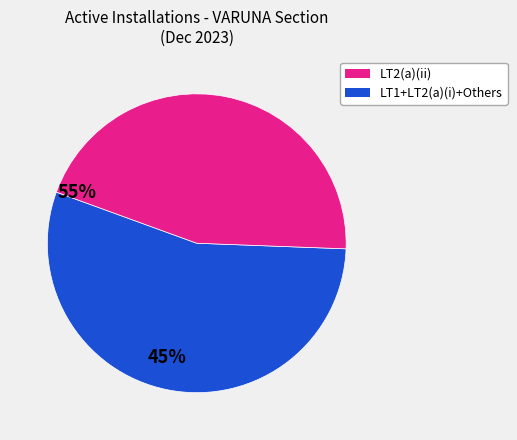

Is there a majority slice in this chart?

Yes